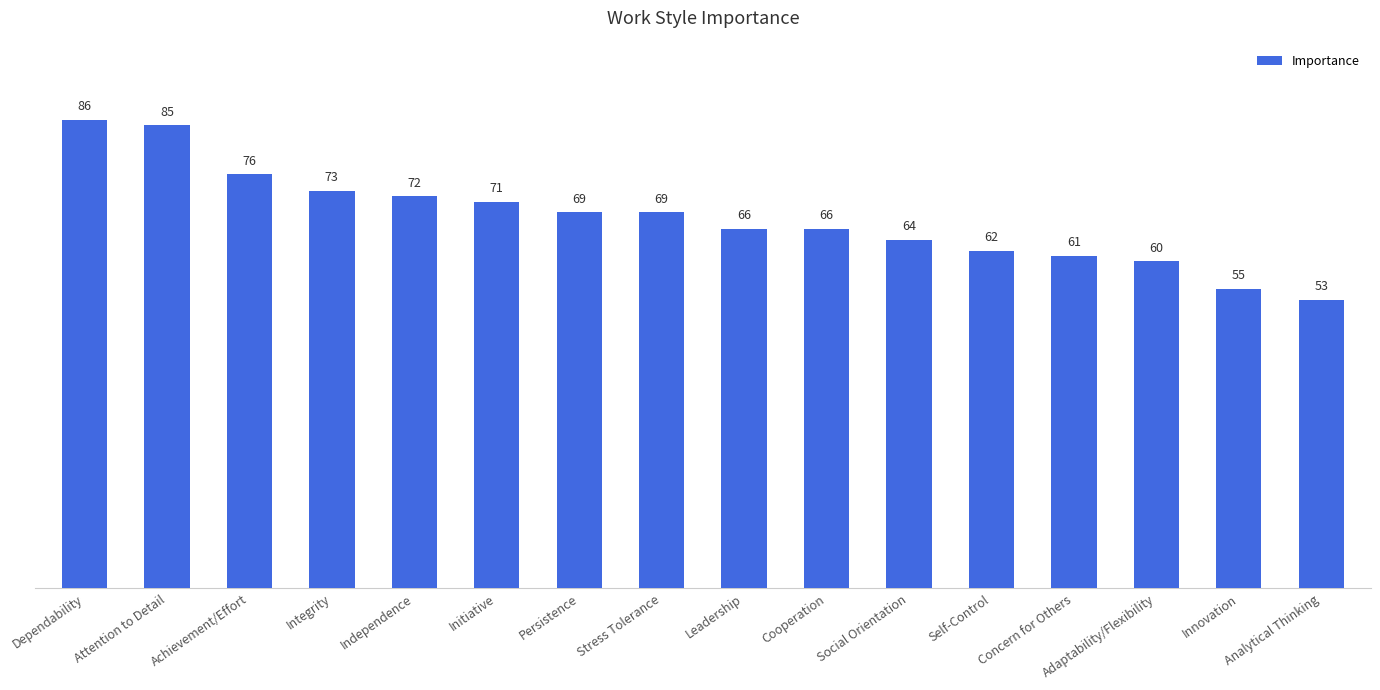

Reading right to left, transcribe all the data shown in this chart.

Analytical Thinking=53	Innovation=55	Adaptability/Flexibility=60	Concern for Others=61	Self-Control=62	Social Orientation=64	Cooperation=66	Leadership=66	Stress Tolerance=69	Persistence=69	Initiative=71	Independence=72	Integrity=73	Achievement/Effort=76	Attention to Detail=85	Dependability=86